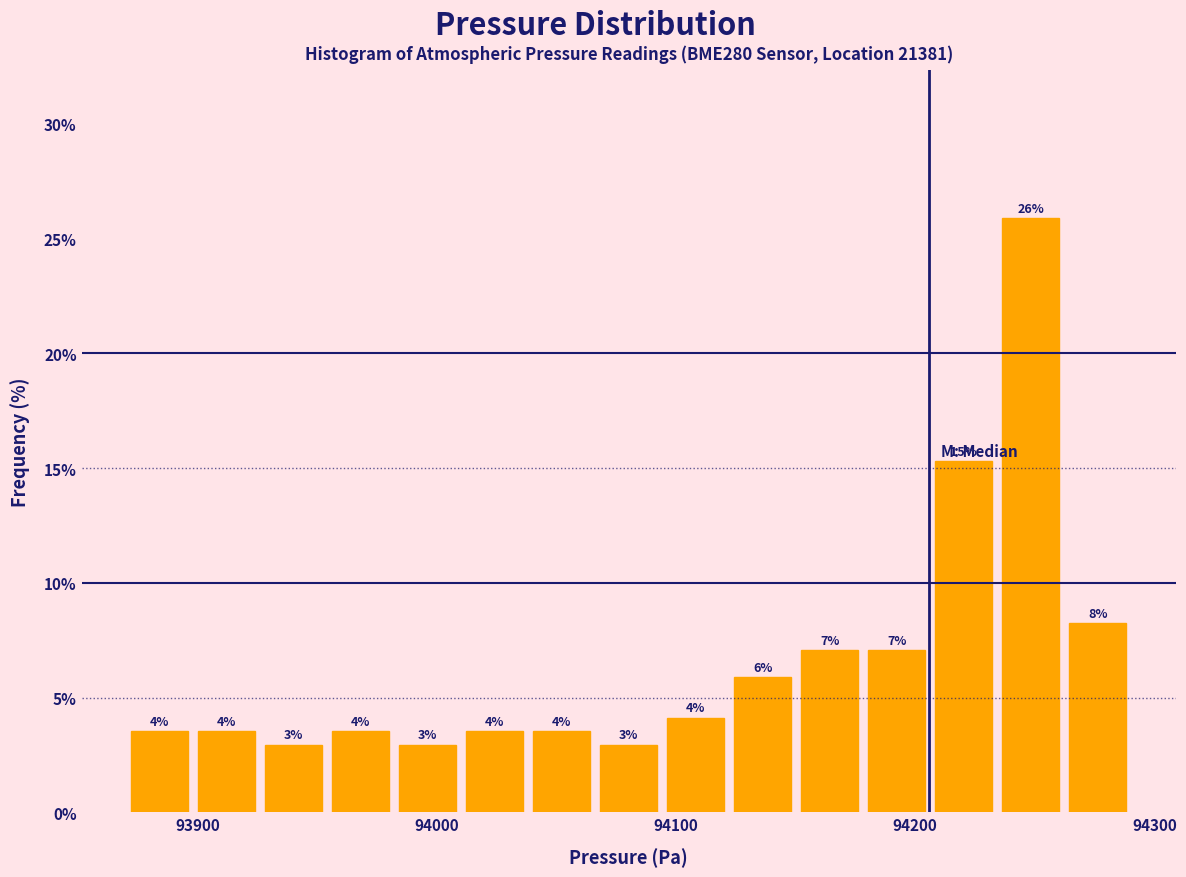

Read against the x-axis, roughly where is the centre of the tallest bar?

94250